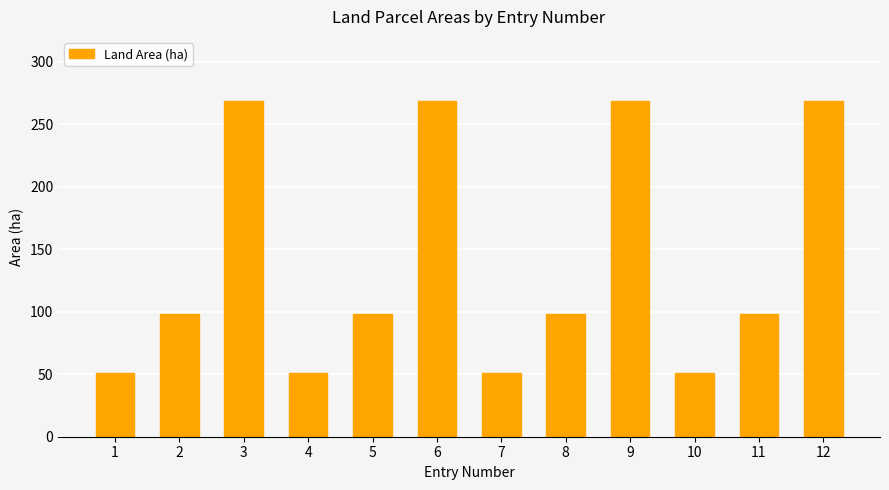

Is it true that the value at 9 is 482.0?

False